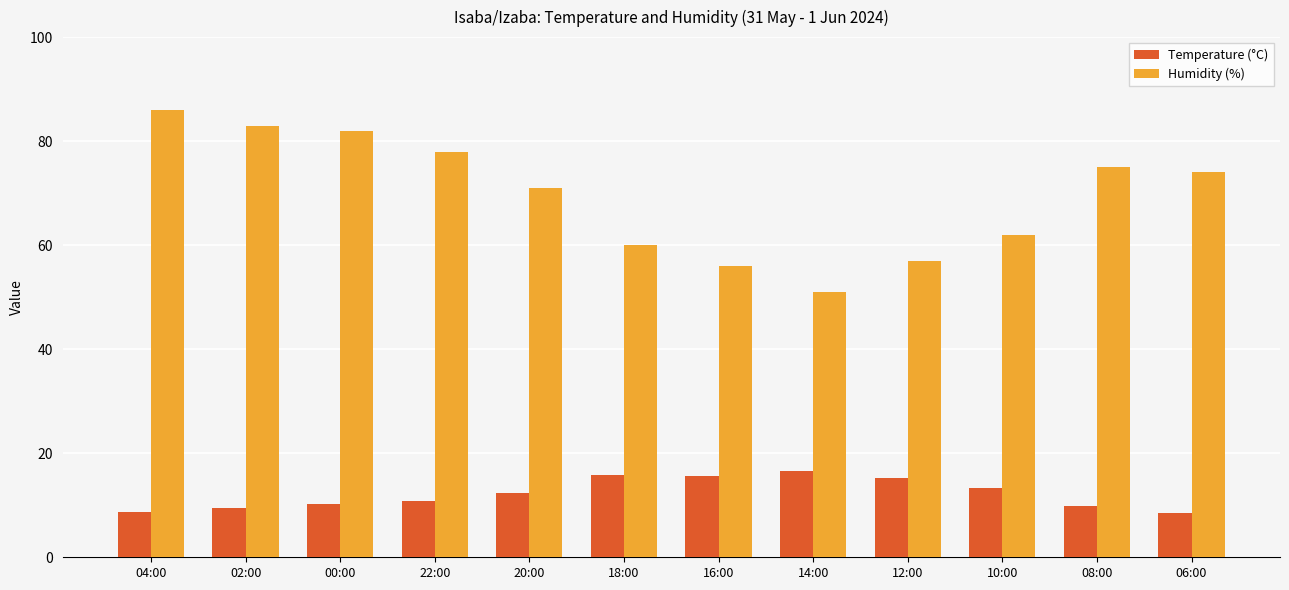

Which series changed the most between 04:00 and 14:00?

Humidity (%)